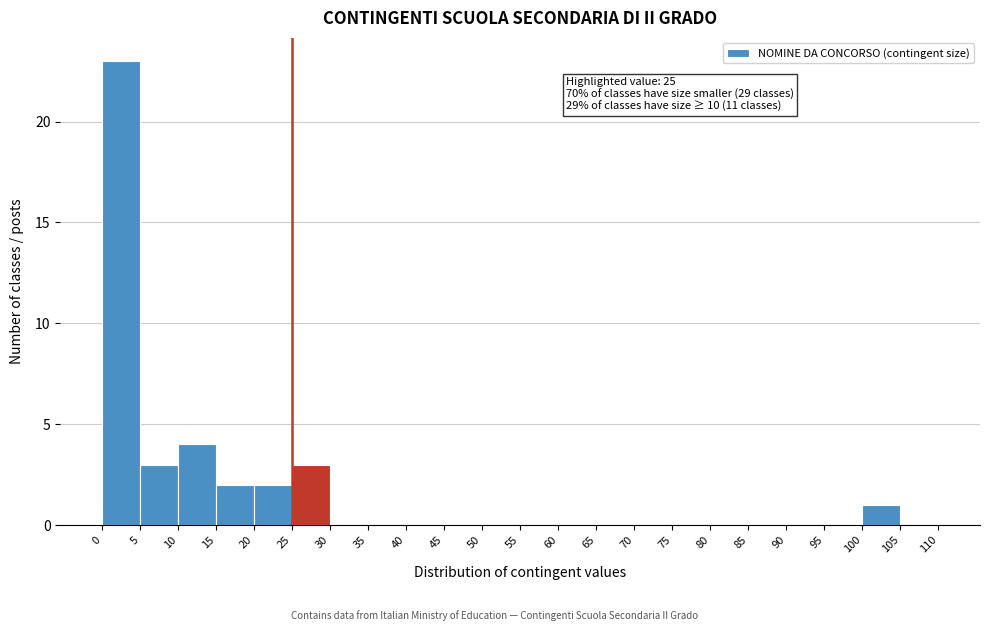

Which range on the x-axis has the tallest bar?

0 to 5